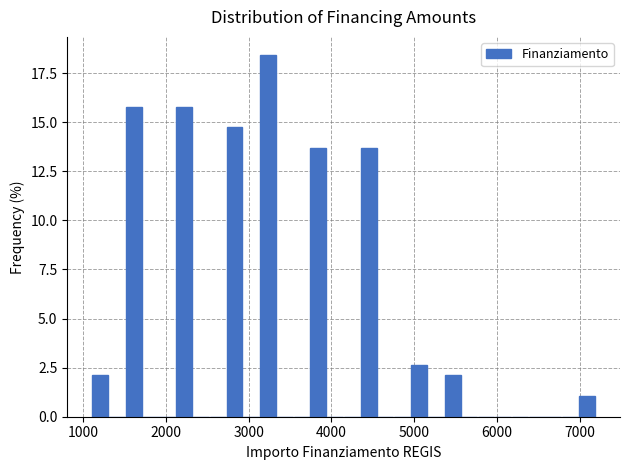

Read against the x-axis, roughly where is the centre of the tallest bar?

3200